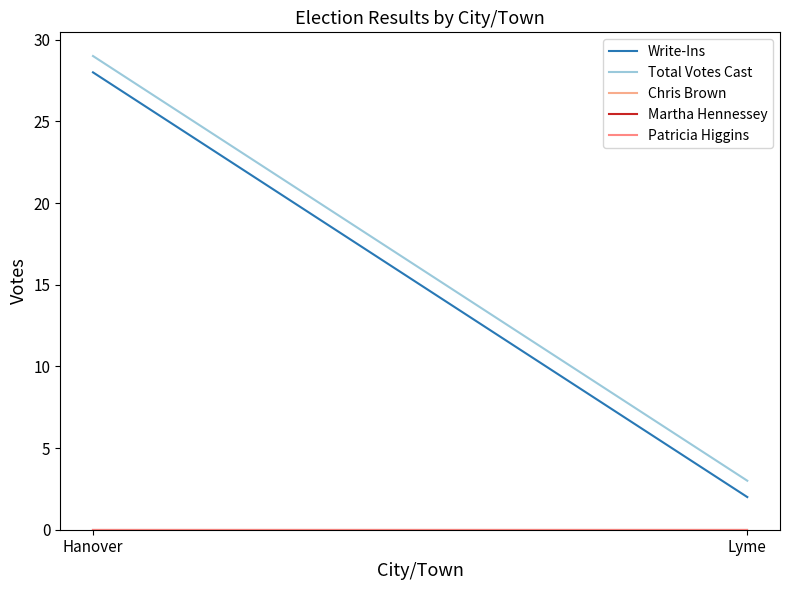

Rank the series by their maximum value, from lowest to highest.

Chris Brown, Martha Hennessey, Patricia Higgins, Write-Ins, Total Votes Cast